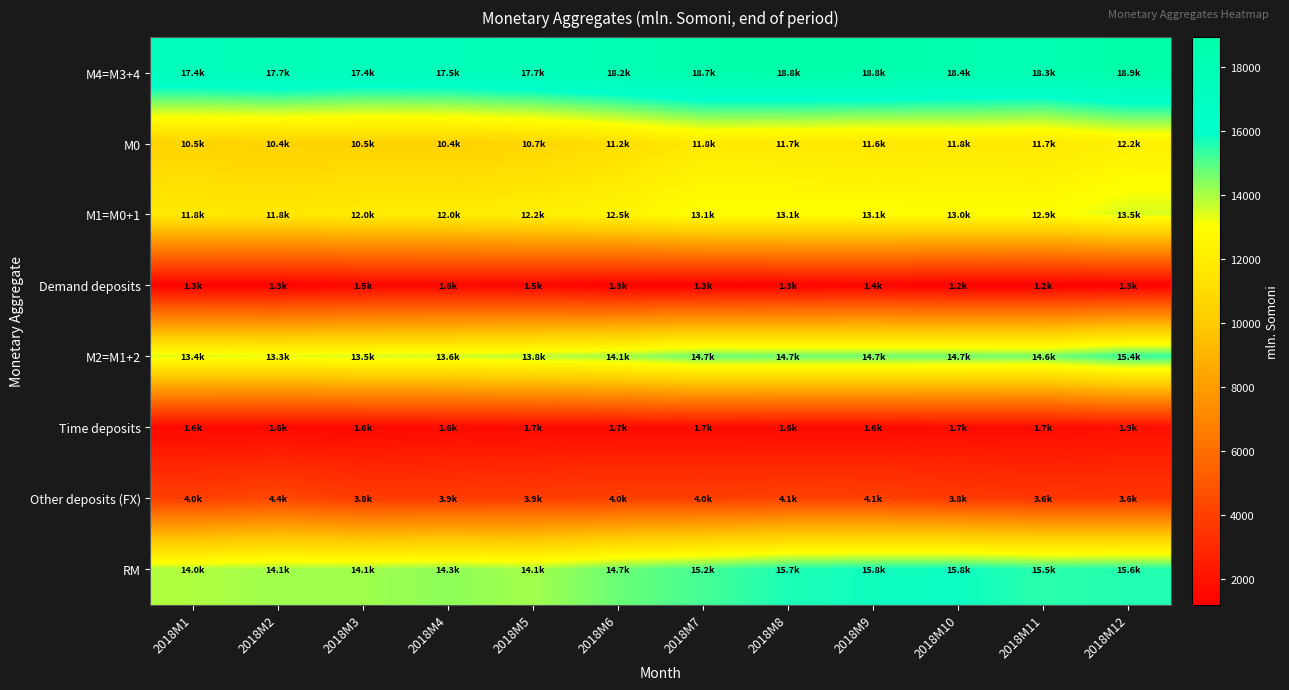

Reading left to right, extract all data points from this chart.

M4=M3+4: 2018M1=17391.8	2018M2=17690.3	2018M3=17370.4	2018M4=17465.3	2018M5=17742.3	2018M6=18160.4	2018M7=18721.0	2018M8=18797.5	2018M9=18755.4	2018M10=18443.3	2018M11=18255.8	2018M12=18944.7
M0: 2018M1=10523.8	2018M2=10438.4	2018M3=10458.0	2018M4=10422.4	2018M5=10655.4	2018M6=11176.8	2018M7=11809.7	2018M8=11737.9	2018M9=11618.8	2018M10=11755.0	2018M11=11719.4	2018M12=12189.9
M1=M0+1: 2018M1=11834.8	2018M2=11755.1	2018M3=11951.8	2018M4=11977.7	2018M5=12171.9	2018M6=12460.4	2018M7=13060.7	2018M8=13069.0	2018M9=13052.2	2018M10=12973.6	2018M11=12928.6	2018M12=13489.7
Demand deposits: 2018M1=1311.1	2018M2=1316.7	2018M3=1493.8	2018M4=1555.2	2018M5=1516.5	2018M6=1283.5	2018M7=1251.0	2018M8=1331.1	2018M9=1433.4	2018M10=1218.7	2018M11=1209.2	2018M12=1299.8
M2=M1+2: 2018M1=13422.2	2018M2=13323.5	2018M3=13536.5	2018M4=13600.5	2018M5=13839.6	2018M6=14126.3	2018M7=14748.0	2018M8=14714.4	2018M9=14699.2	2018M10=14677.2	2018M11=14623.1	2018M12=15382.0
Time deposits: 2018M1=1587.4	2018M2=1568.4	2018M3=1584.7	2018M4=1622.9	2018M5=1667.7	2018M6=1665.9	2018M7=1687.3	2018M8=1645.4	2018M9=1647.0	2018M10=1703.6	2018M11=1694.5	2018M12=1892.4
Other deposits (FX): 2018M1=3969.6	2018M2=4366.8	2018M3=3834.0	2018M4=3864.8	2018M5=3902.7	2018M6=4034.1	2018M7=3973.0	2018M8=4083.2	2018M9=4056.2	2018M10=3766.0	2018M11=3632.7	2018M12=3562.6
RM: 2018M1=13951.6	2018M2=14140.0	2018M3=14146.6	2018M4=14334.6	2018M5=14100.9	2018M6=14745.1	2018M7=15183.0	2018M8=15659.3	2018M9=15791.8	2018M10=15846.1	2018M11=15500.9	2018M12=15593.8